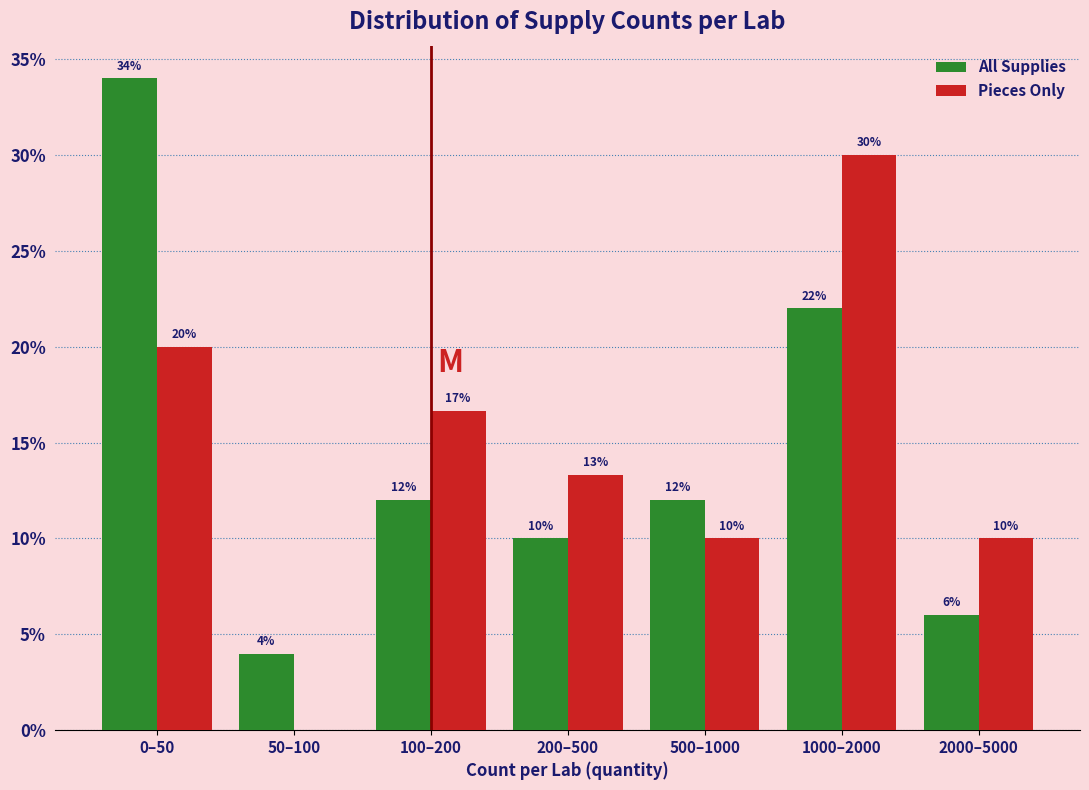

Which series changed the most between 100–200 and 500–1000?

Pieces Only